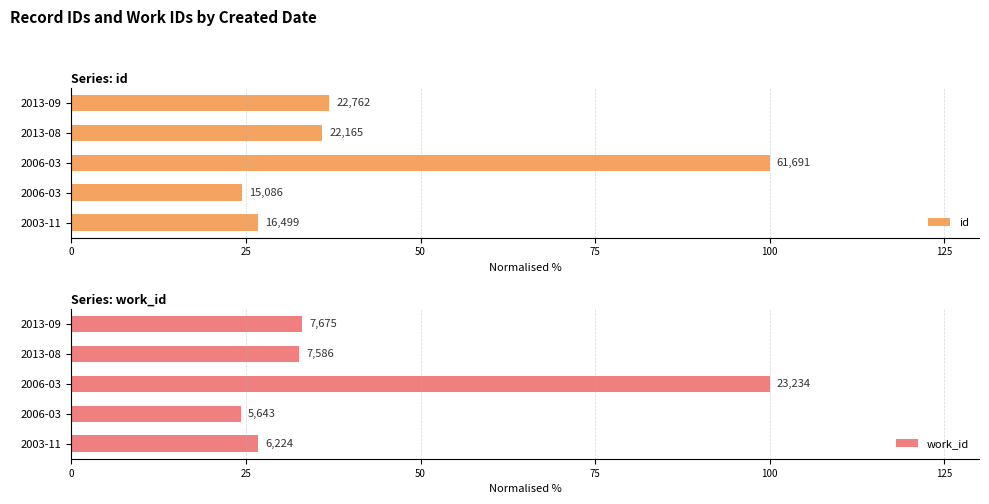

Is the value of work_id at 2013-09 greater than the value of id at 2013-08?

No